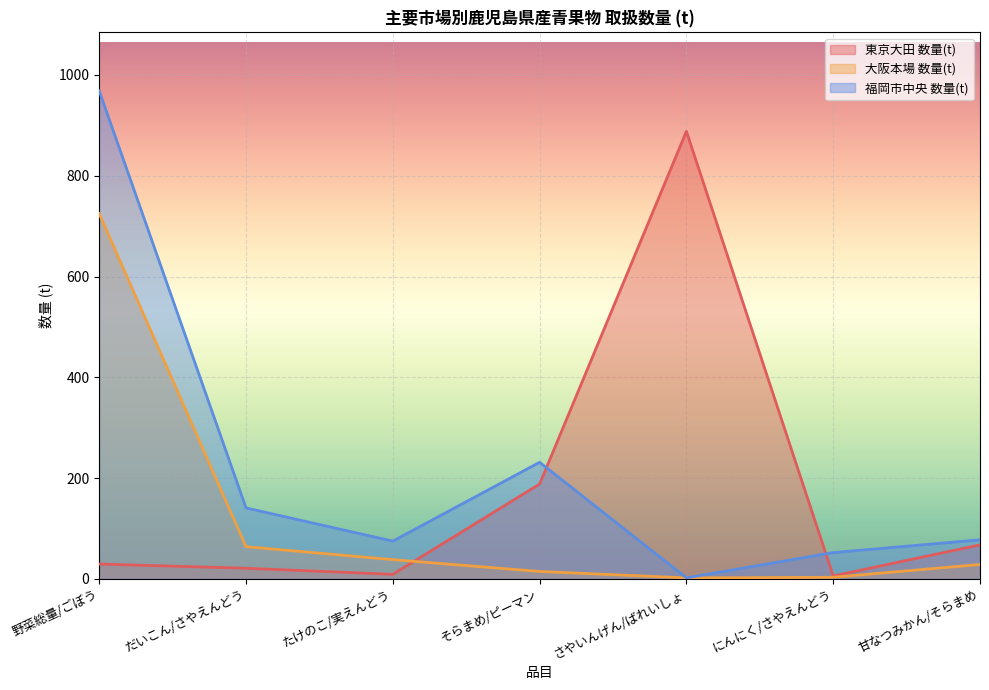

How many intersections are there between 大阪本場 数量(t) and 東京大田 数量(t)?

1